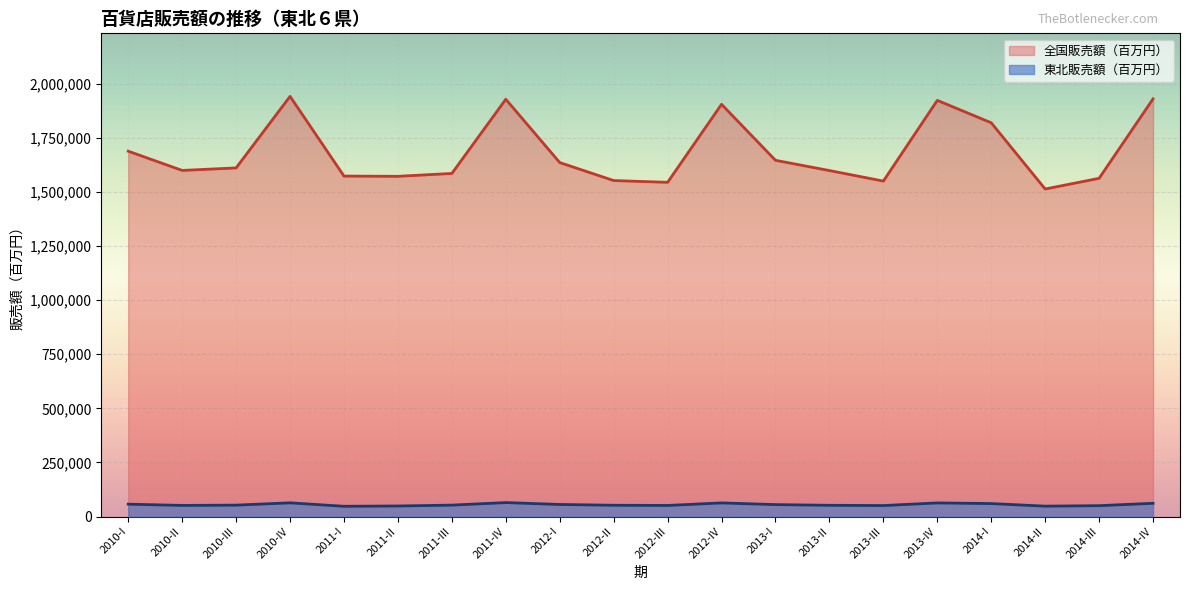

What is the total value across all series at 2010-III?

1663984